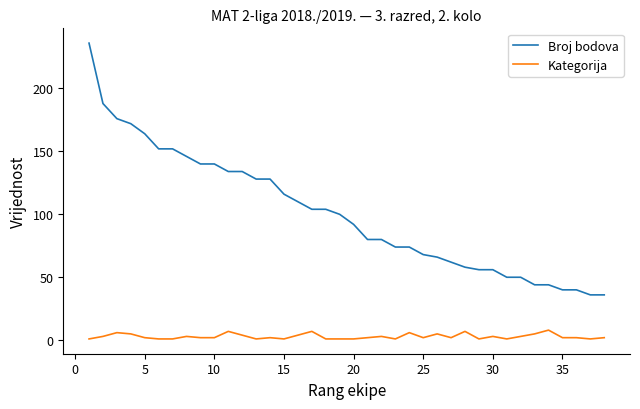

What is the average value of the Broj bodova series?

101